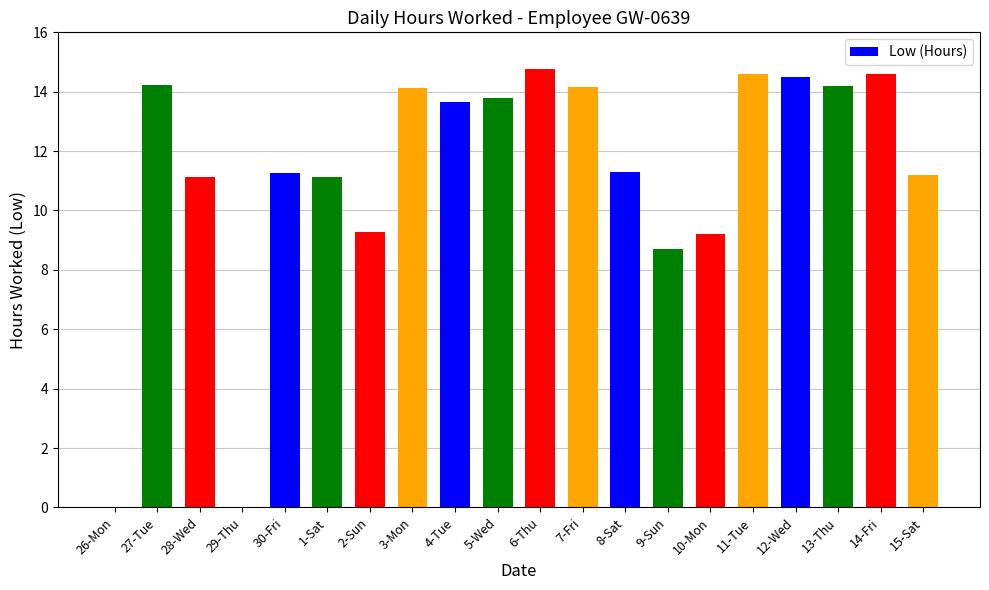

Approximately how many times larger is the value at 5-Wed compared to 9-Sun?

1.6